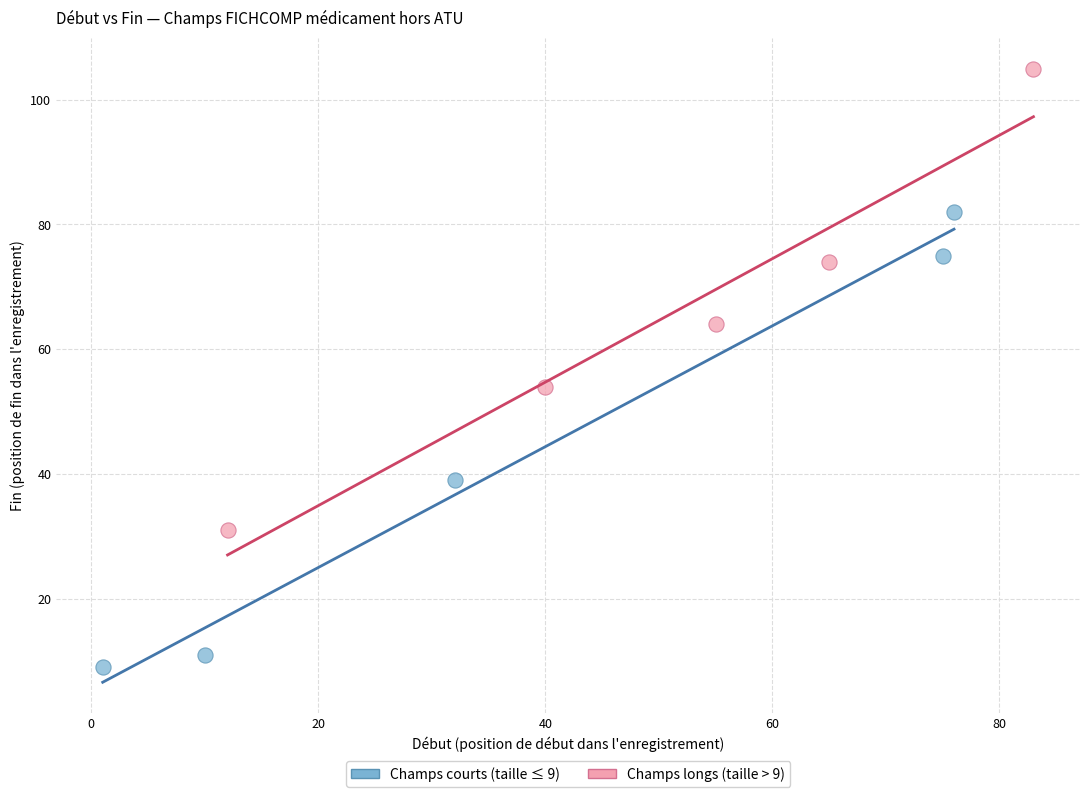

Which series has the widest spread of Y values?

Champs longs (taille > 9)